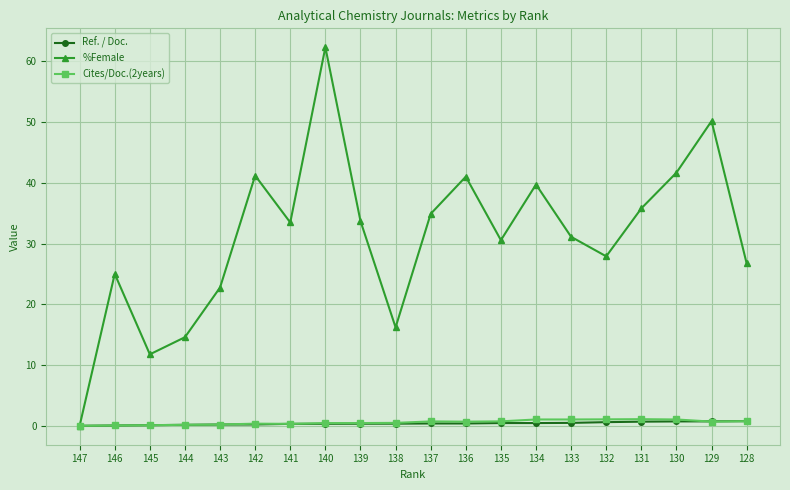

In %Female, how many points are higher than both neighbors (excluding endpoints)?

6